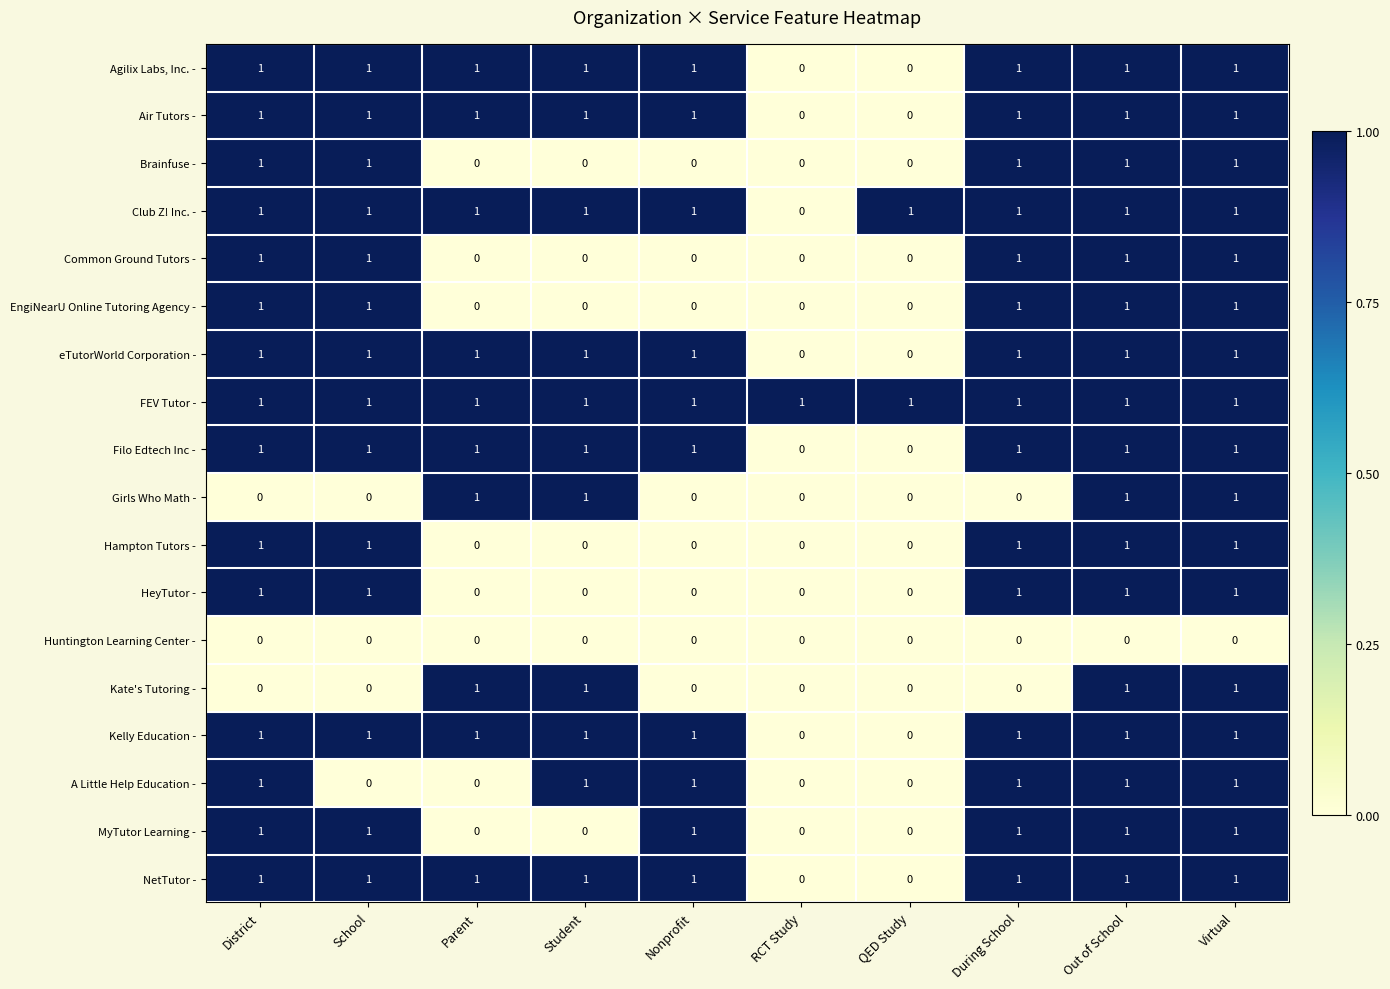

Count the Agilix Labs, Inc. - values in the range 1 to 2.

8